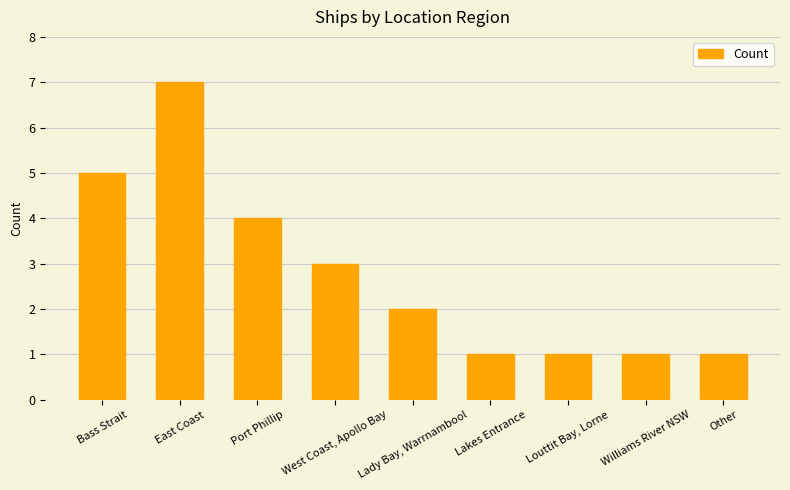

What is the difference between the second highest and minimum values?

4